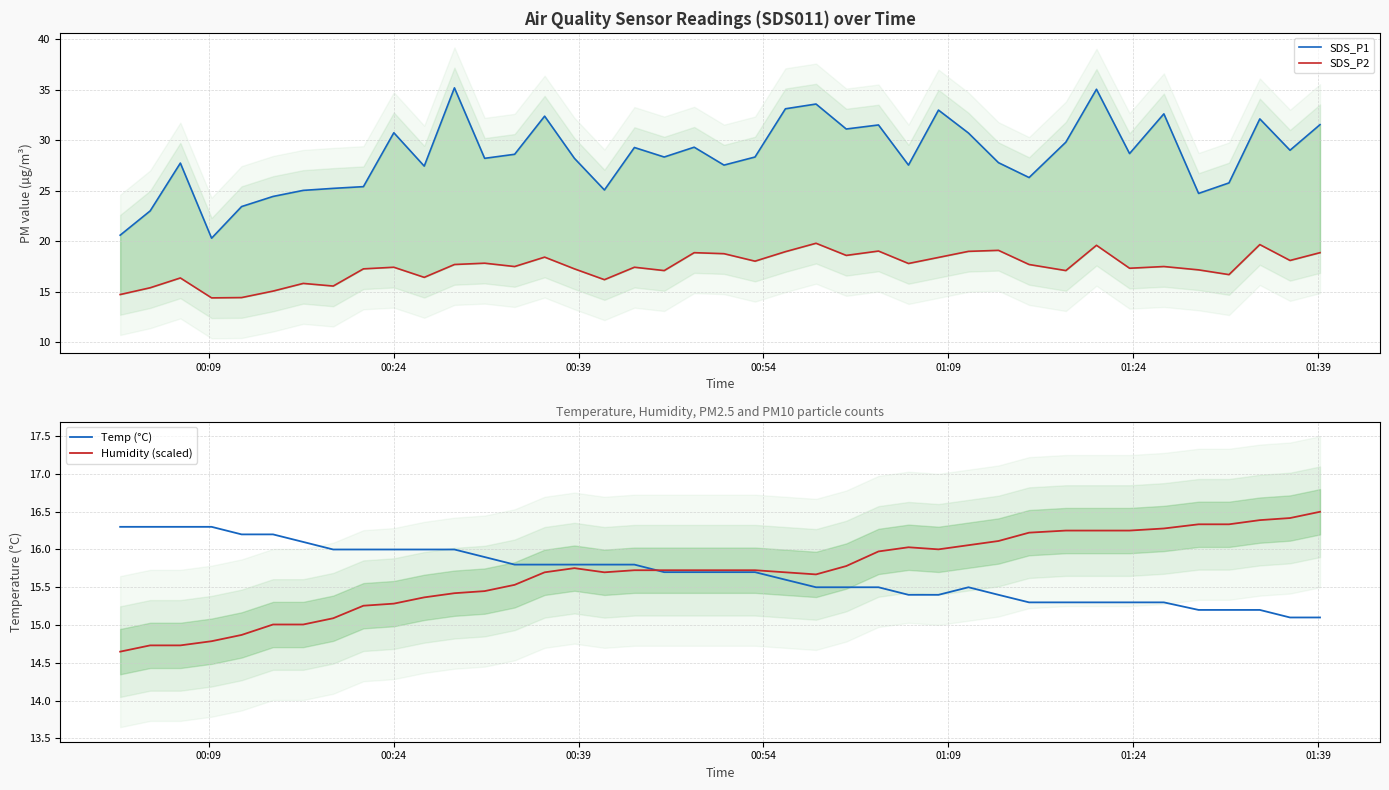

Which series has the largest total across all categories?

SDS_P1